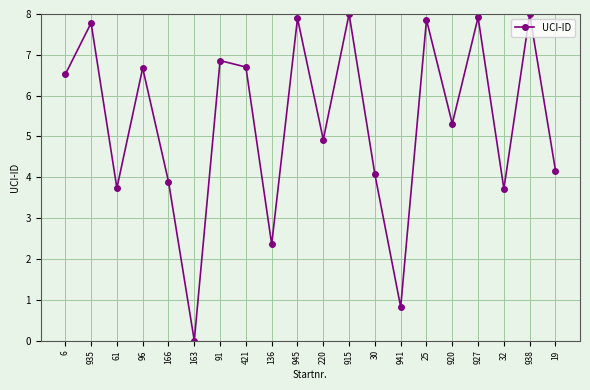

Read the value at 91.

6.9